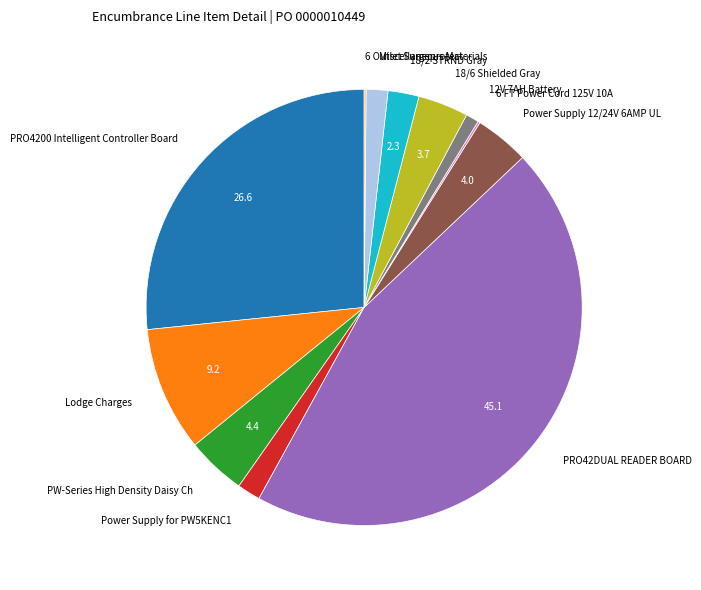

Is 18/6 Shielded Gray the majority of the pie?

No